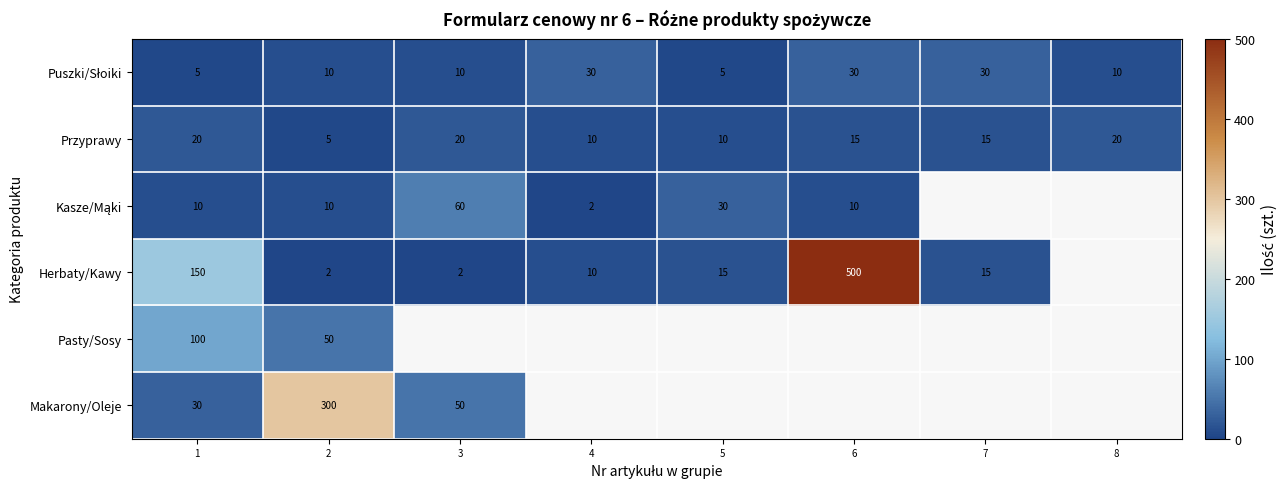

What is the sum of all Przyprawy values?

115